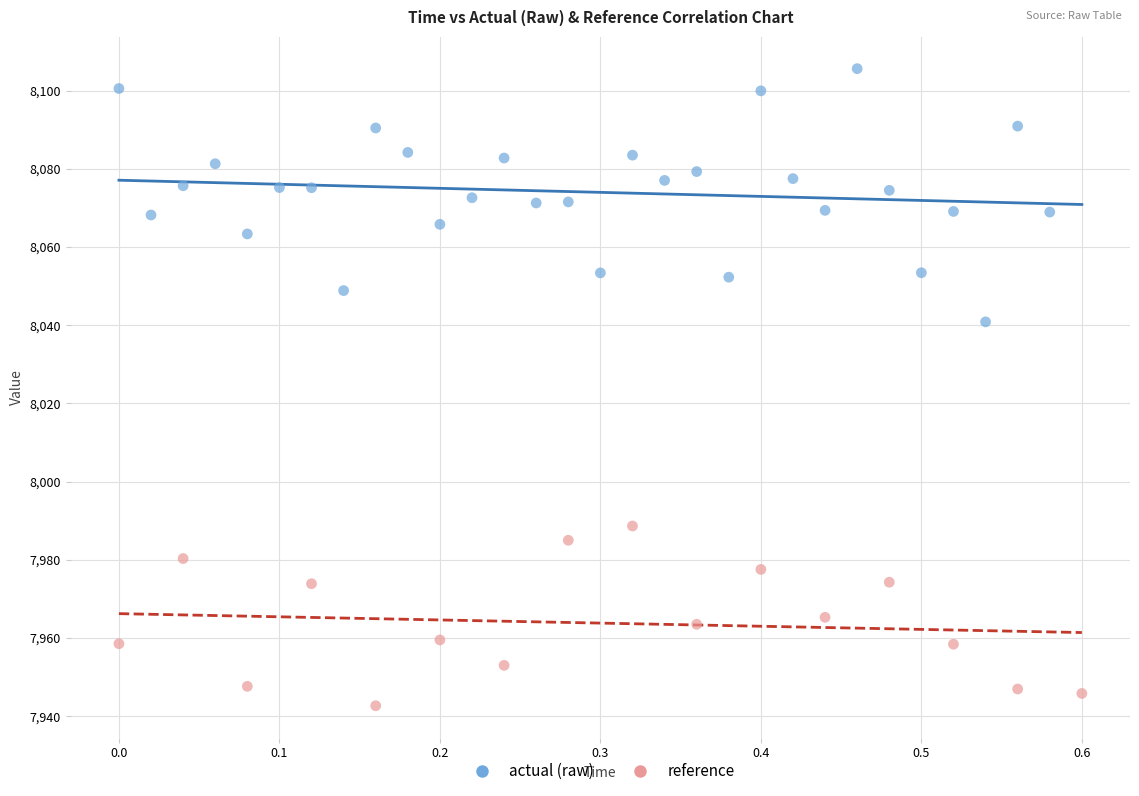

Which series has the widest spread of Y values?

actual (raw)